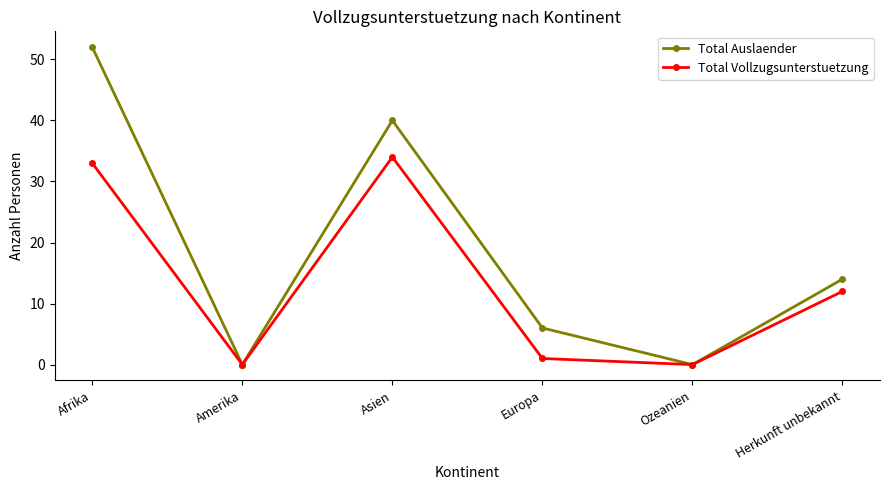

At which category does the chart reach its peak across all series?

Afrika